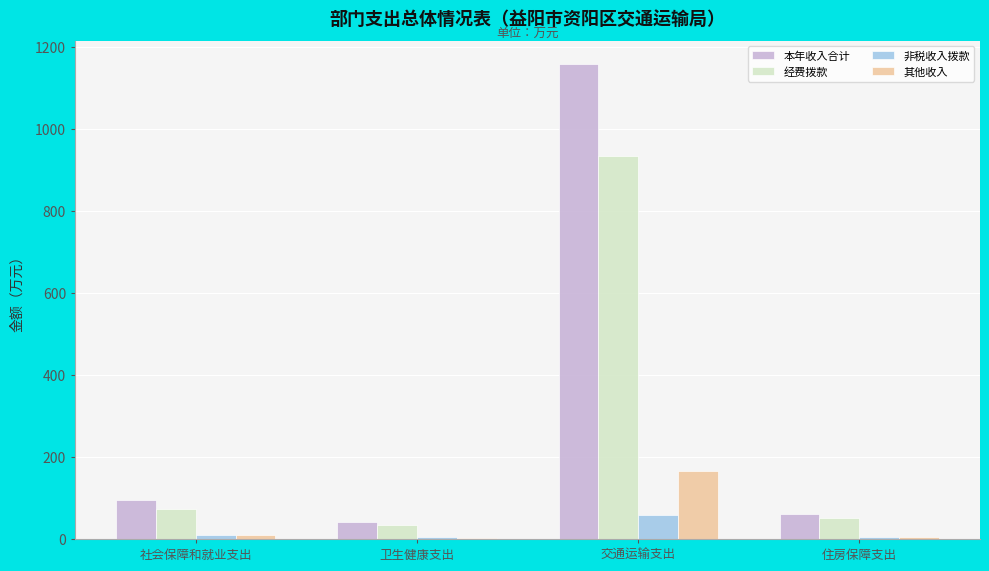

What is the sum of all 本年收入合计 values?

1352.8